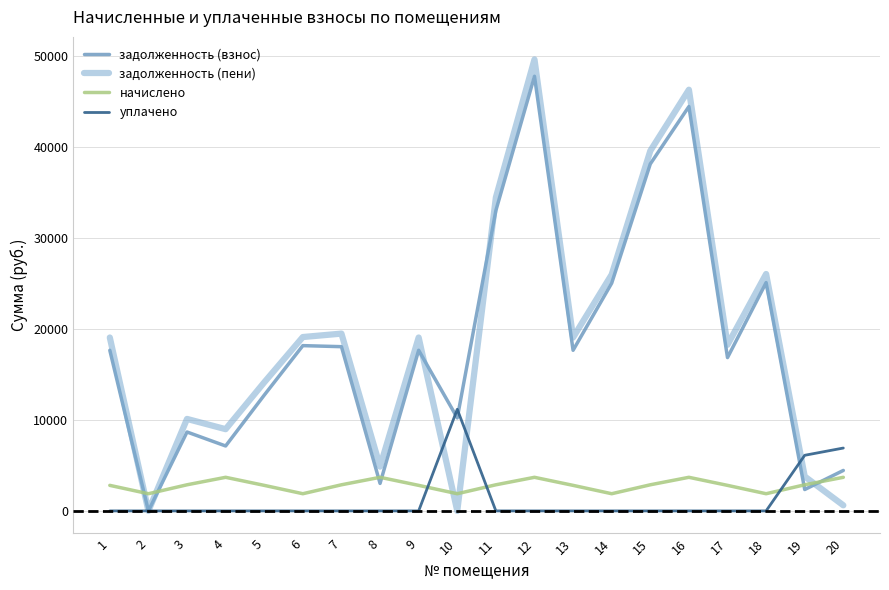

What is the difference between the highest and lowest values at 6?

19111.2